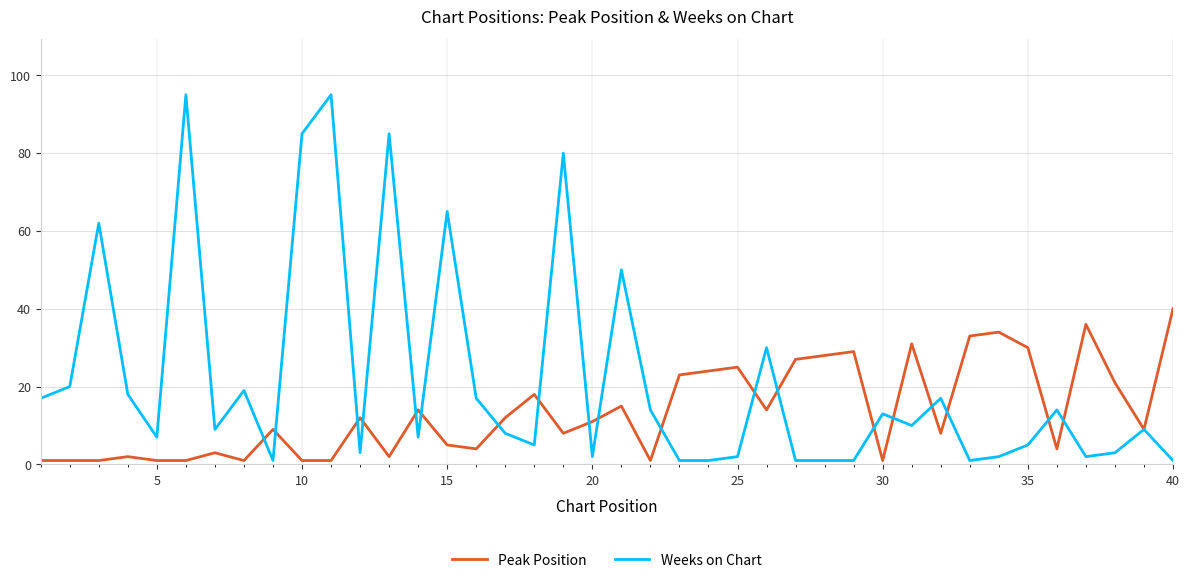

What is the minimum value shown in the chart?

1